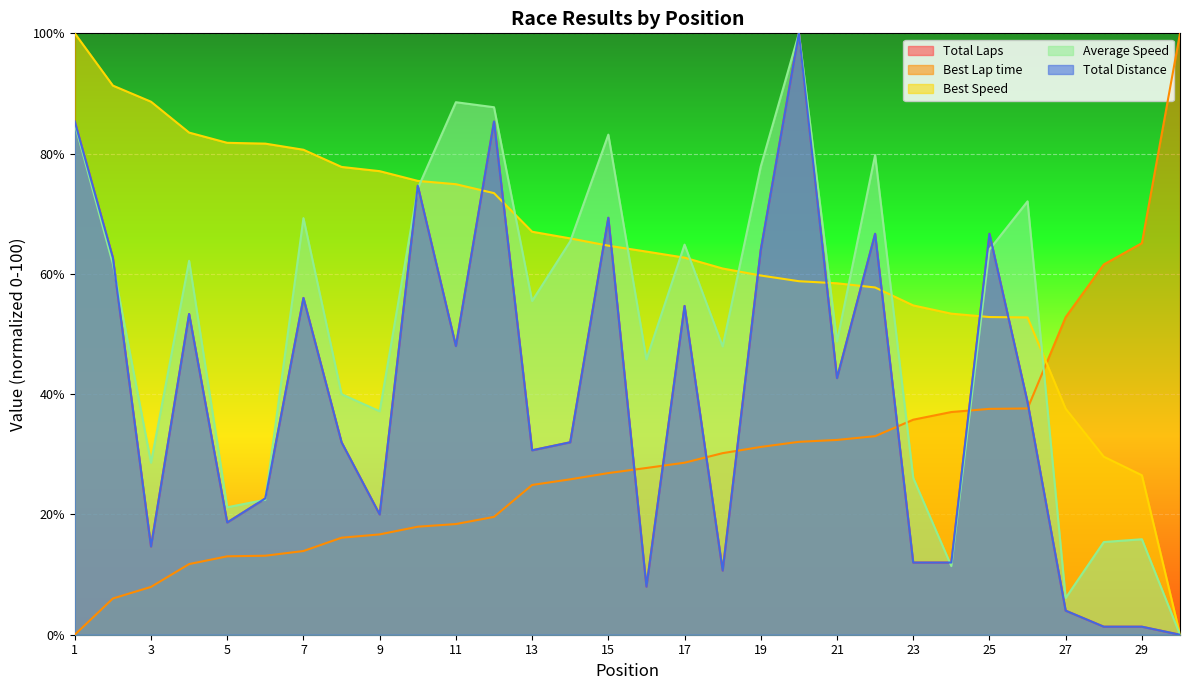

Between 7 and 18, which series saw the biggest shift?

Total Laps